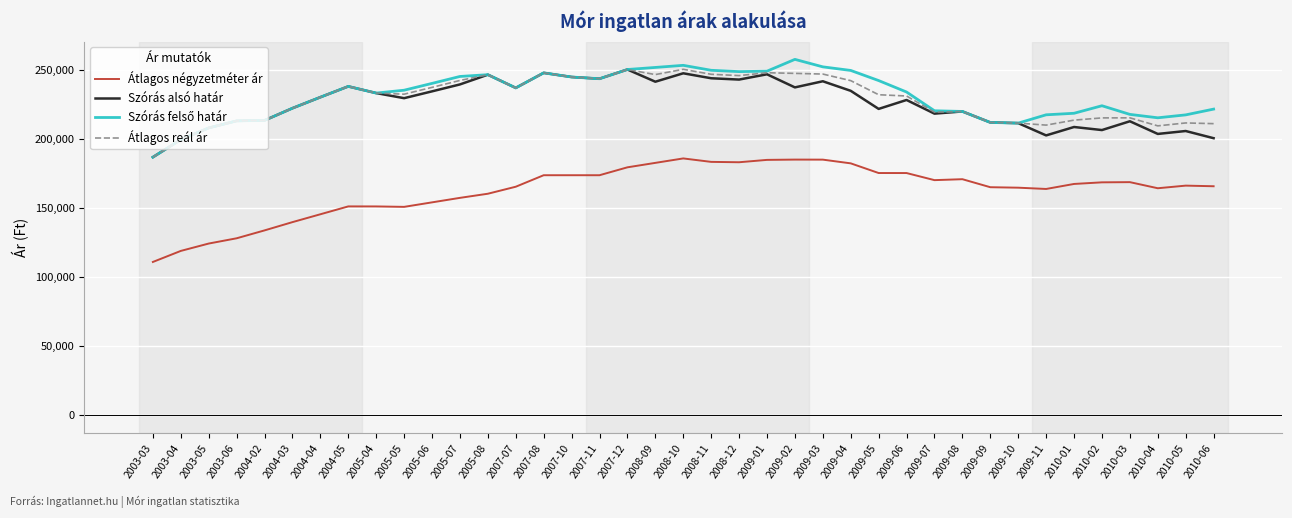

What is the total value across all series at 2010-04?

793919